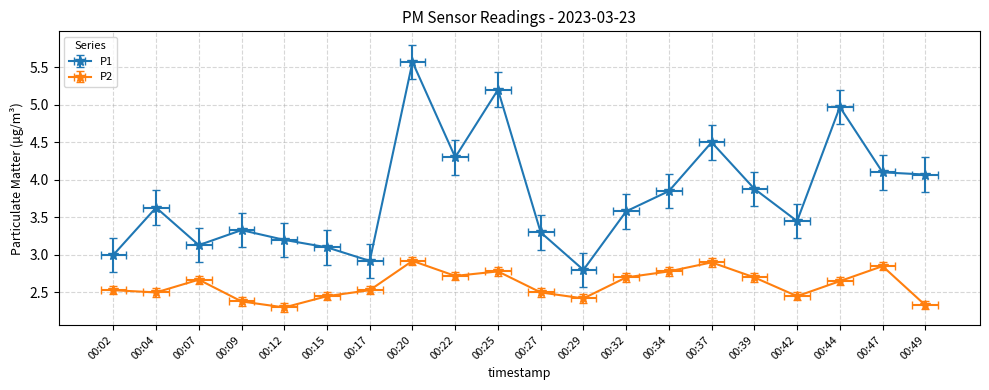

What is the value of the P1 point at the 4th from the left?

3.3